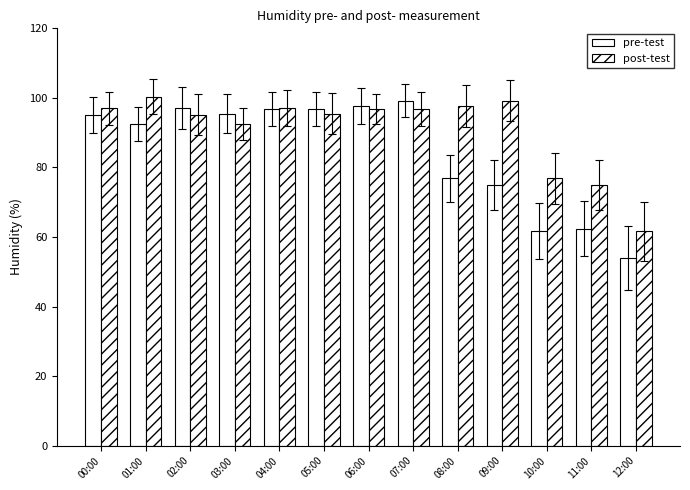

What is the difference between the maximum and minimum values in the post-test series?

38.7